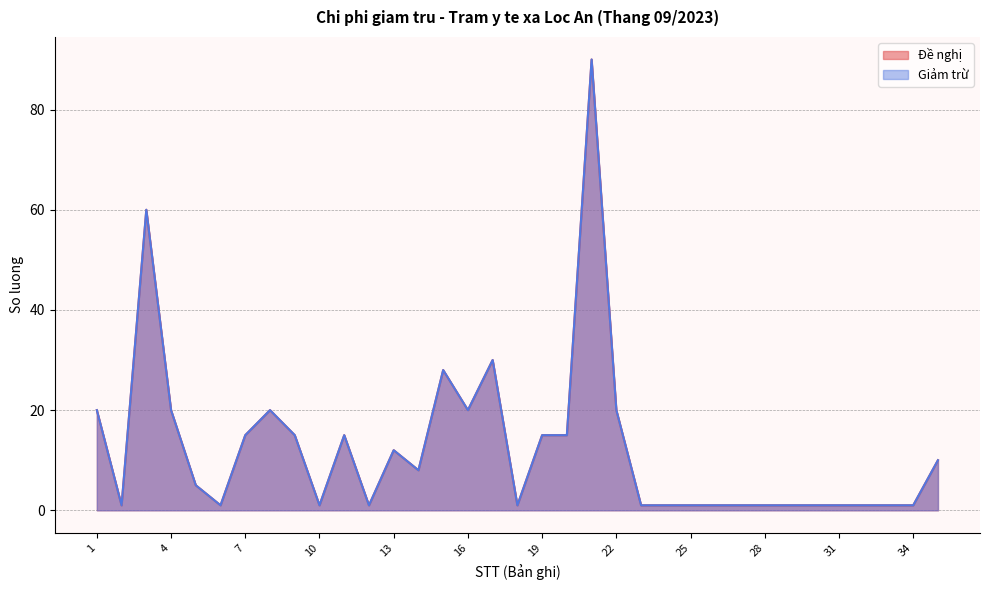

True or false: Đề nghị has a value of 22 at 19.

False